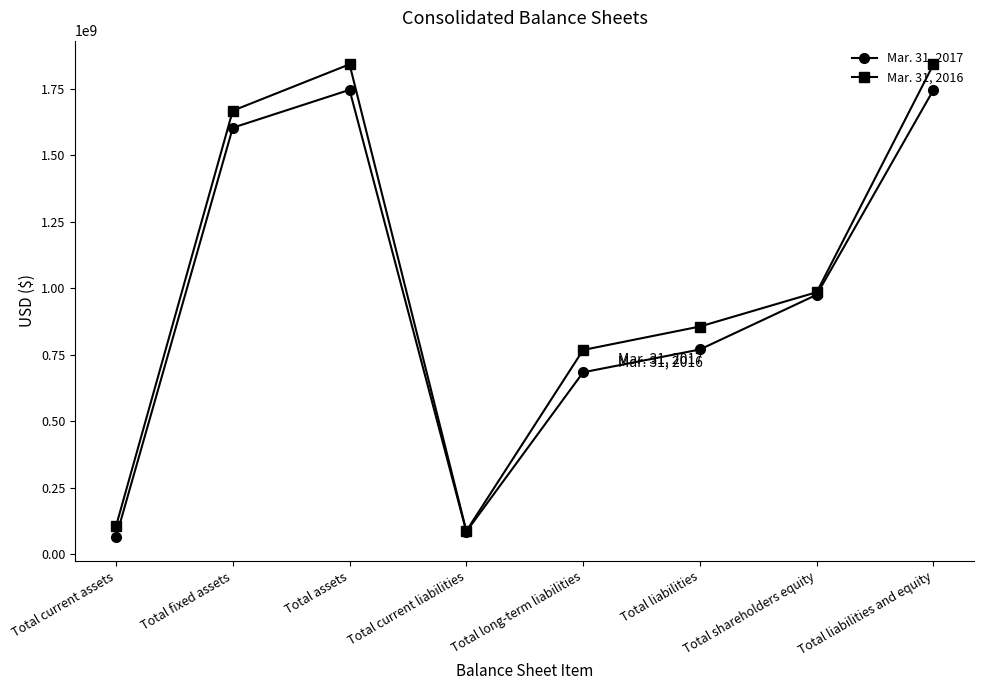

At which category does the chart reach its minimum across all series?

Total current assets